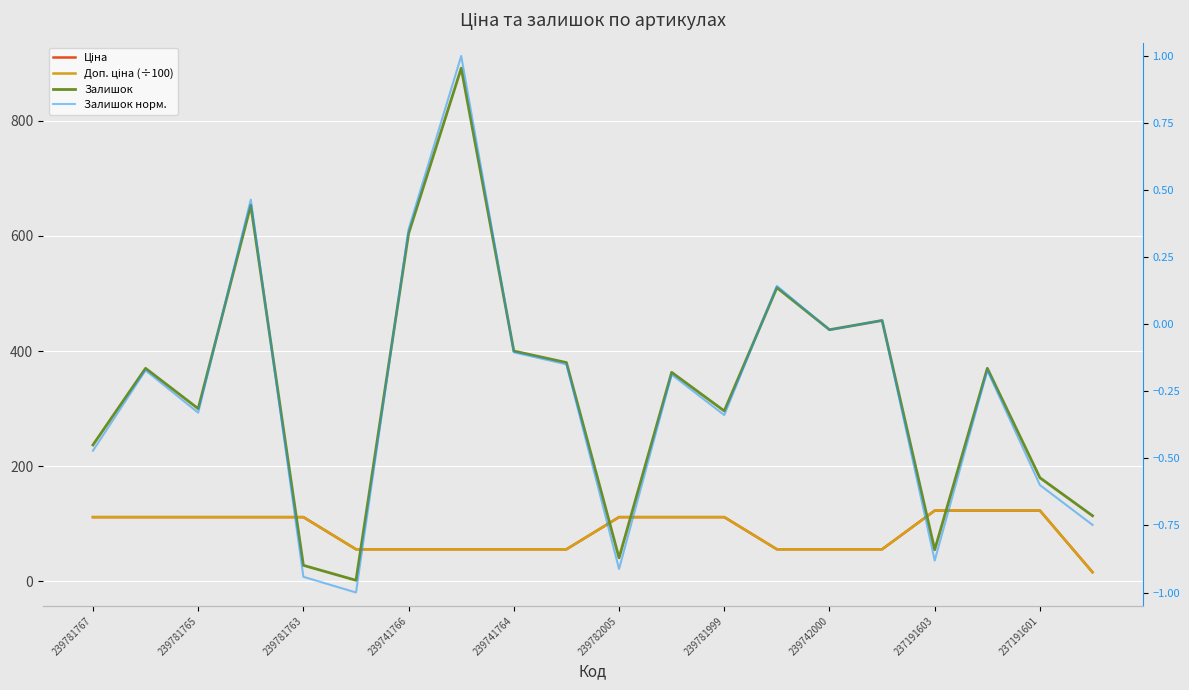

How many interior local valleys does the Залишок норм. series have?

6